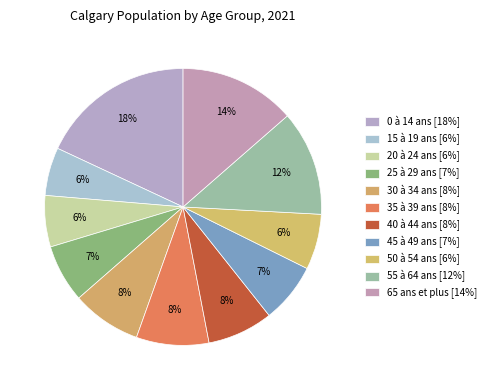

Count the number of slices in the pie.

11